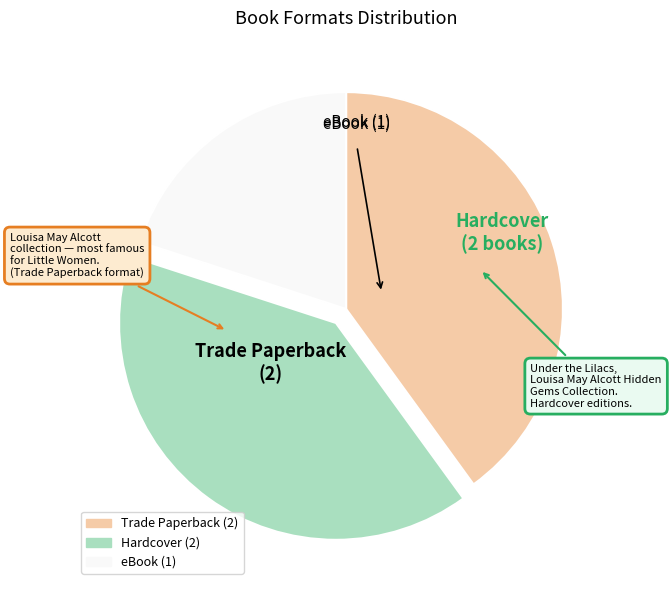

Is the sum of eBook and Trade Paperback greater than half?

Yes